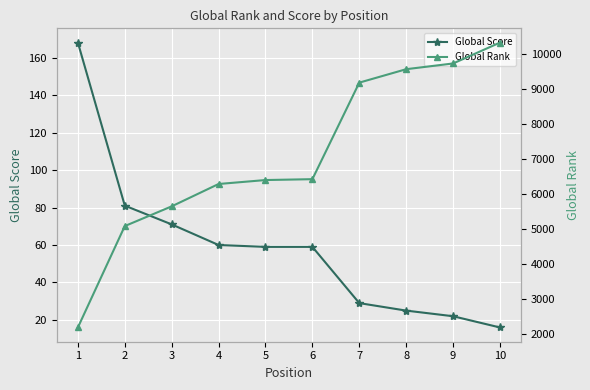

Rank the series at 3 from highest to lowest value.

Global Rank, Global Score